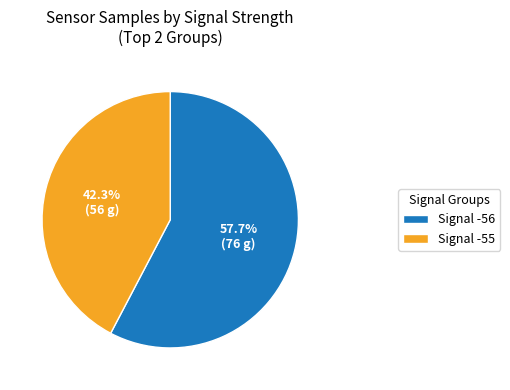

Rank the categories by value from lowest to highest.

Signal -55, Signal -56